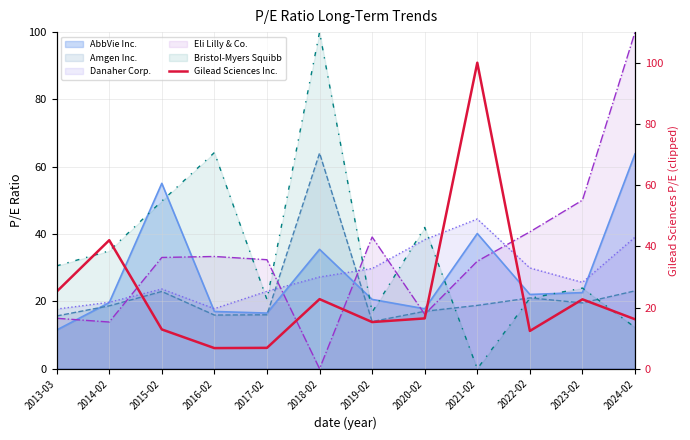

How many points are higher than both their immediate neighbors (excluding endpoints)?

4